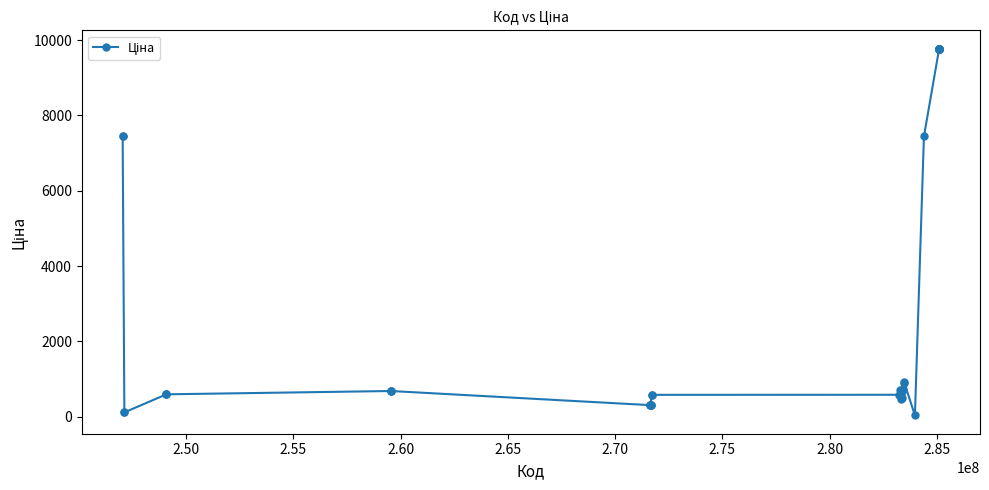

What is the value of the 12th point from the left?

304.1